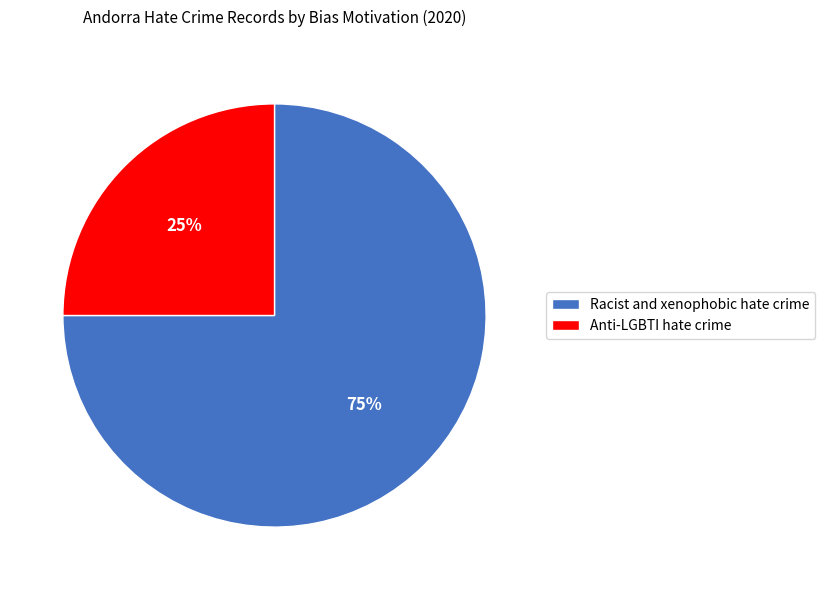

To the nearest percent, what is the average slice percentage?

50%